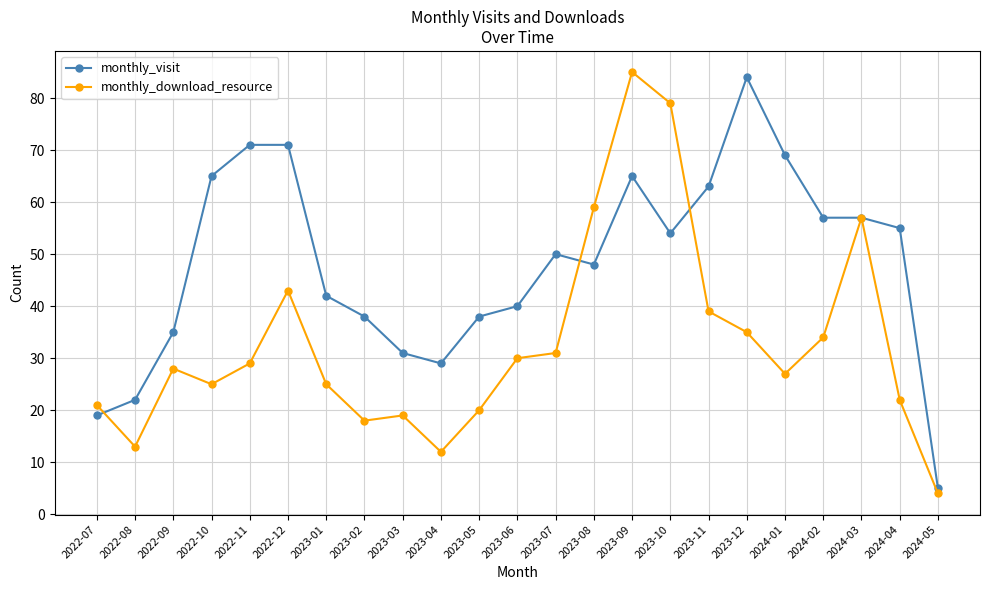

How many categories are shown in the chart?

23